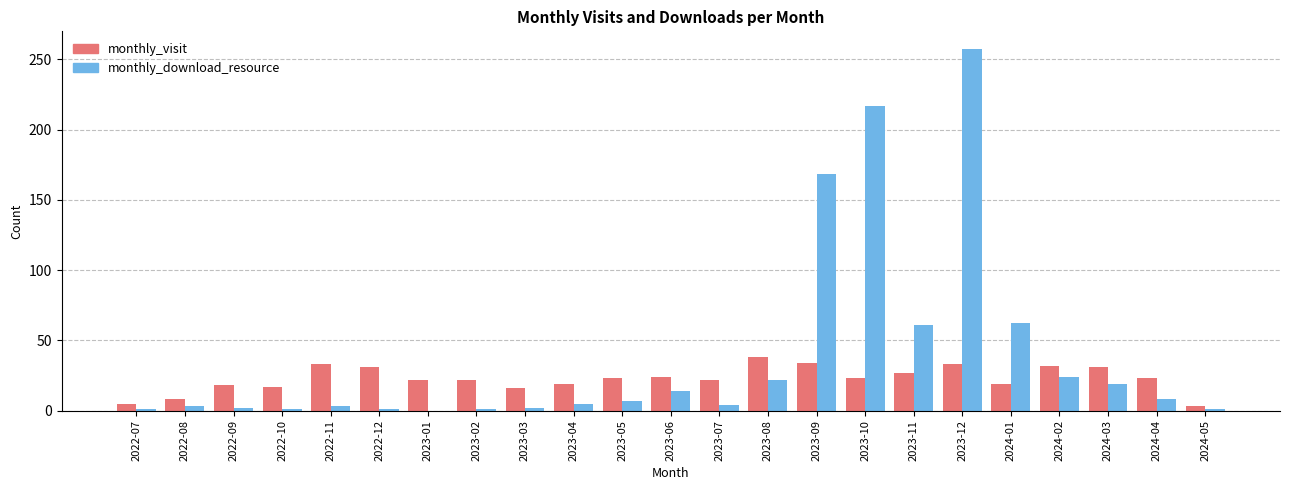

Which series has the largest total across all categories?

monthly_download_resource